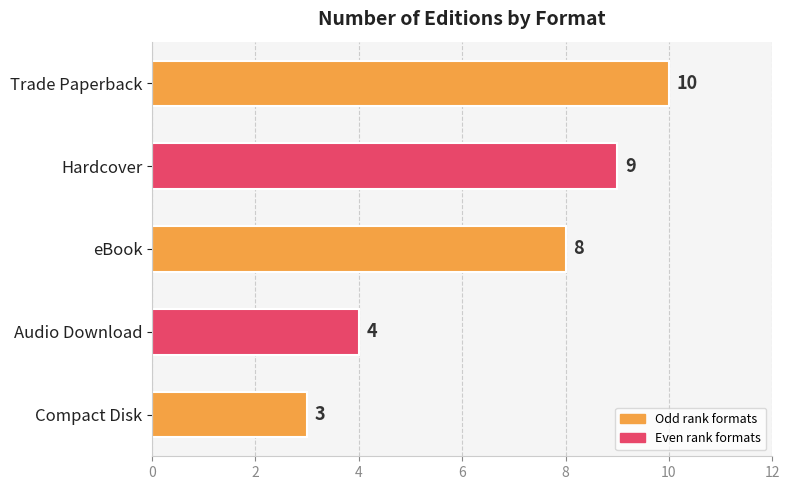

What is the sum of all values?

34